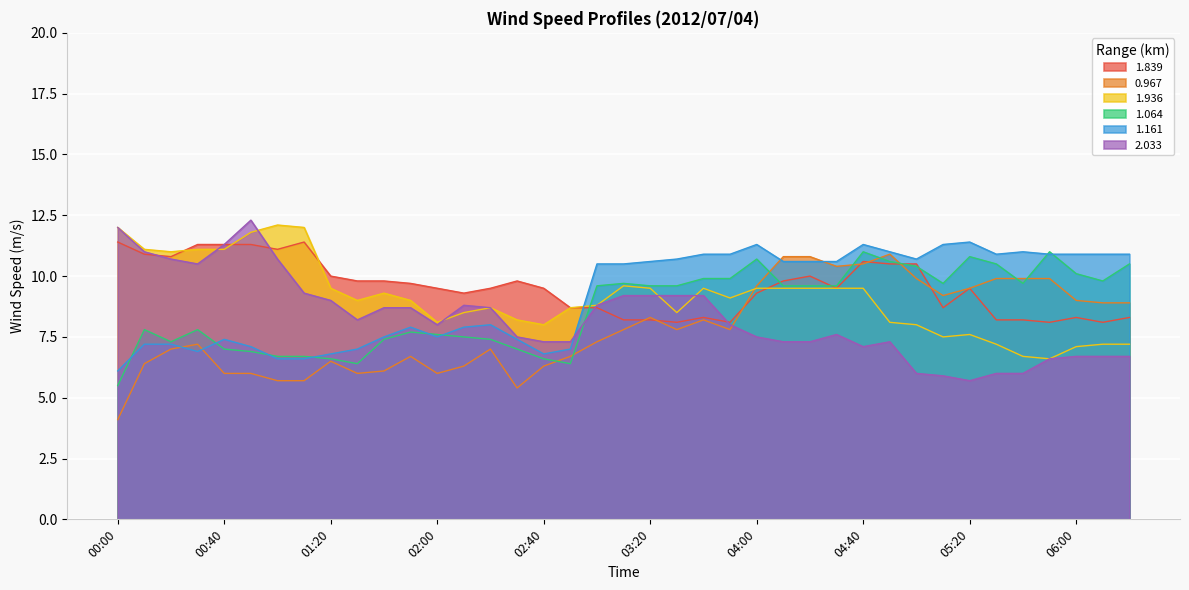

Which category has the lowest value in the 1.936 series?

05:50